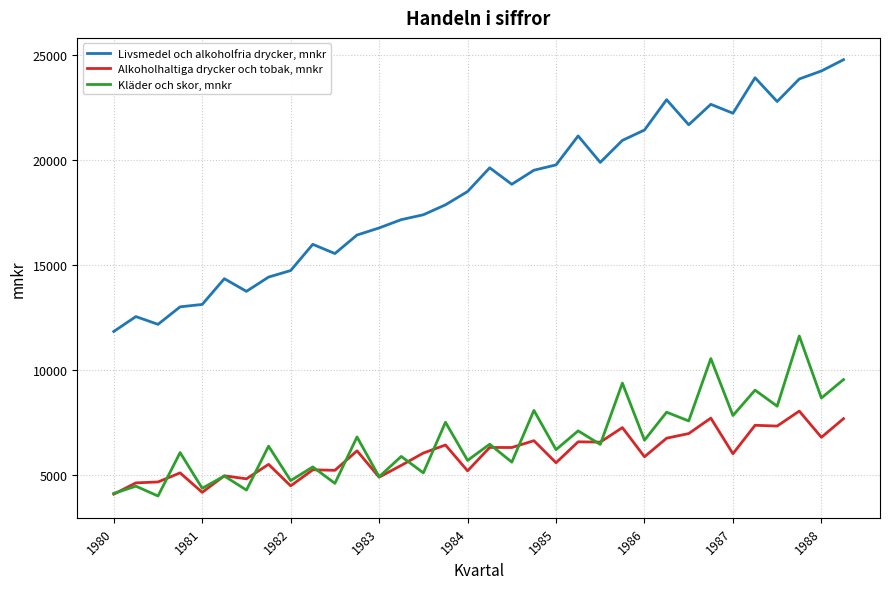

Which series has the largest range (max minus min)?

Livsmedel och alkoholfria drycker, mnkr